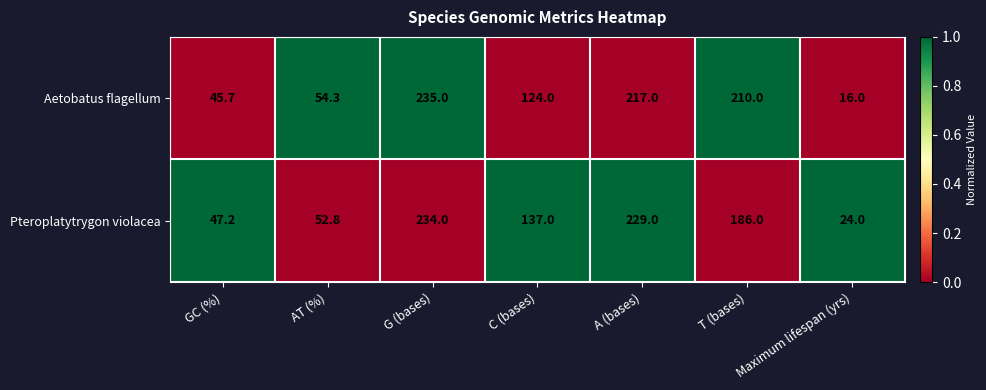

Which series has the largest total across all categories?

Pteroplatytrygon violacea